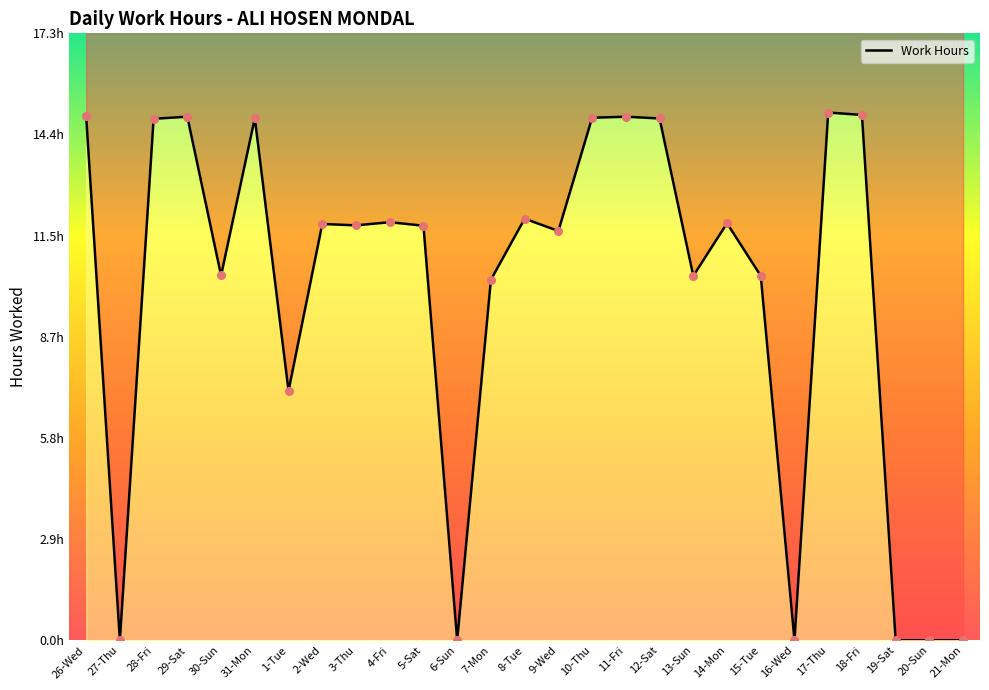

Which has a higher value, 30-Sun or 17-Thu?

17-Thu